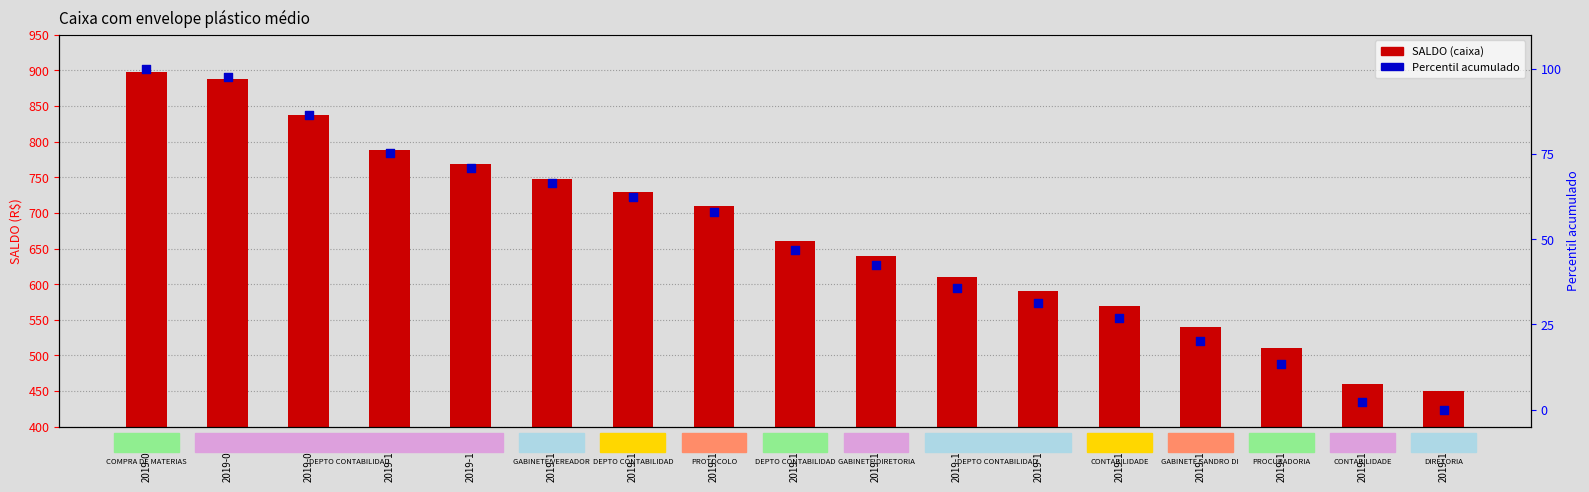

What are all the series names shown in the legend?

SALDO (caixa), Percentil acumulado